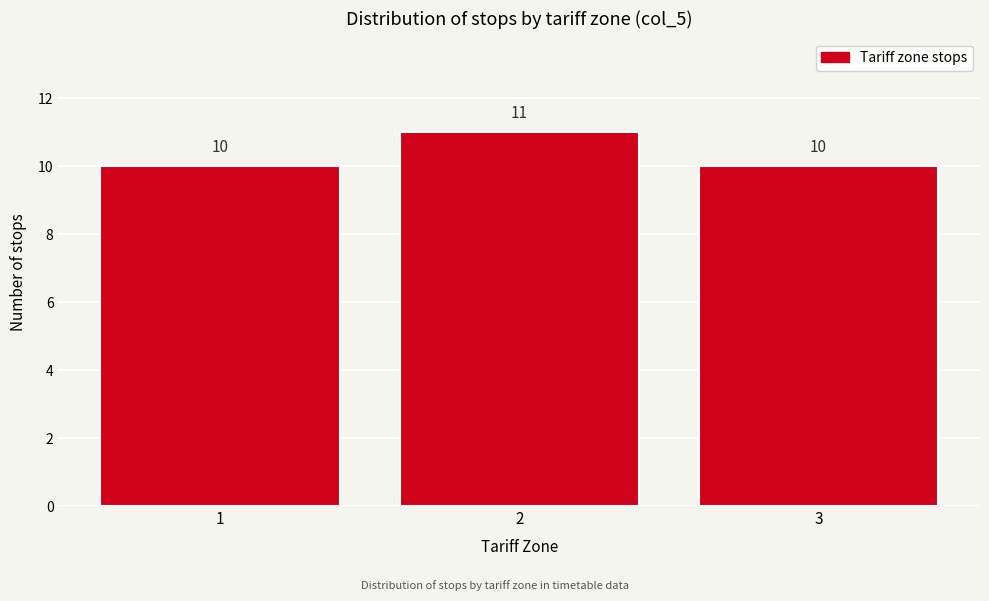

Reading left to right, extract all data points from this chart.

1=10	2=11	3=10